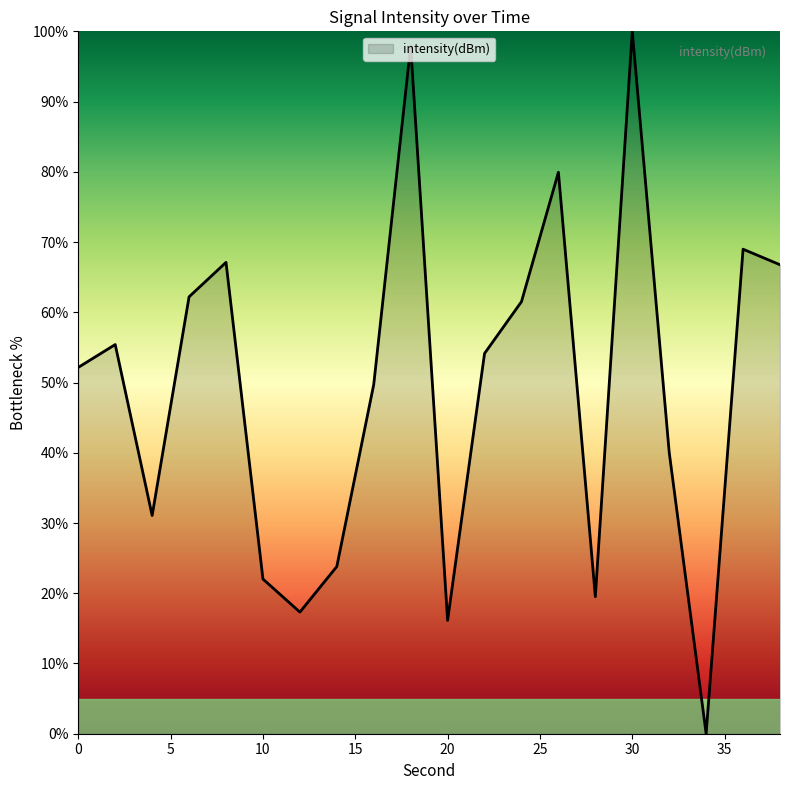

What is the difference between the maximum and minimum values?

100.0